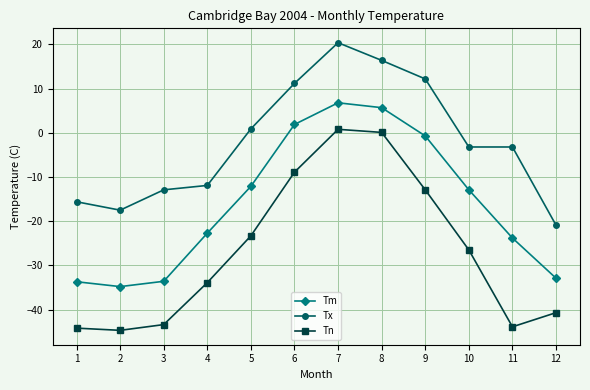

True or false: Tn and Tm intersect in this chart.

False